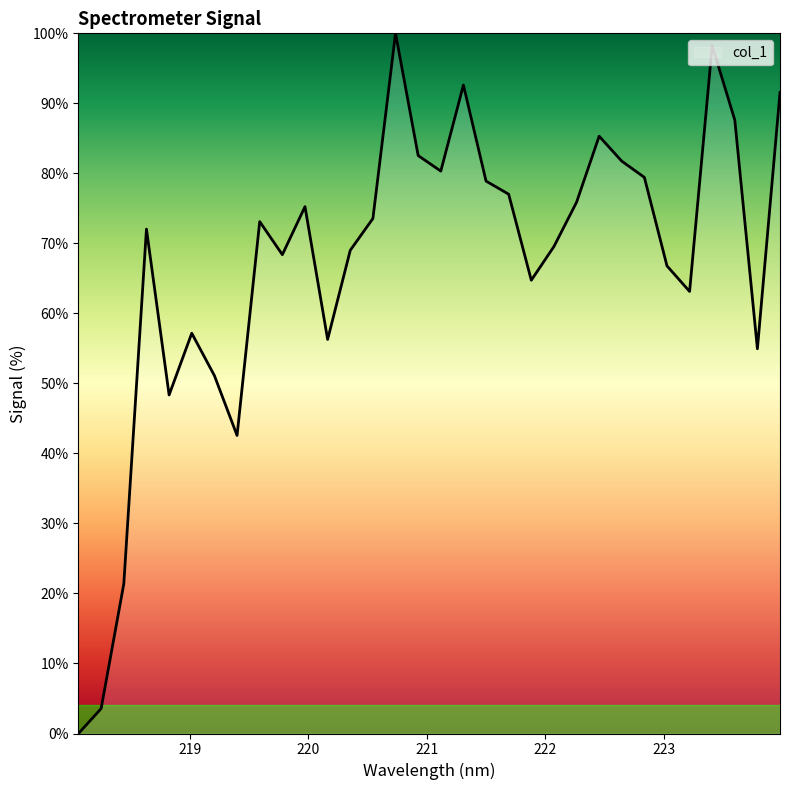

True or false: the data has more than 0 interior local peaks.

True